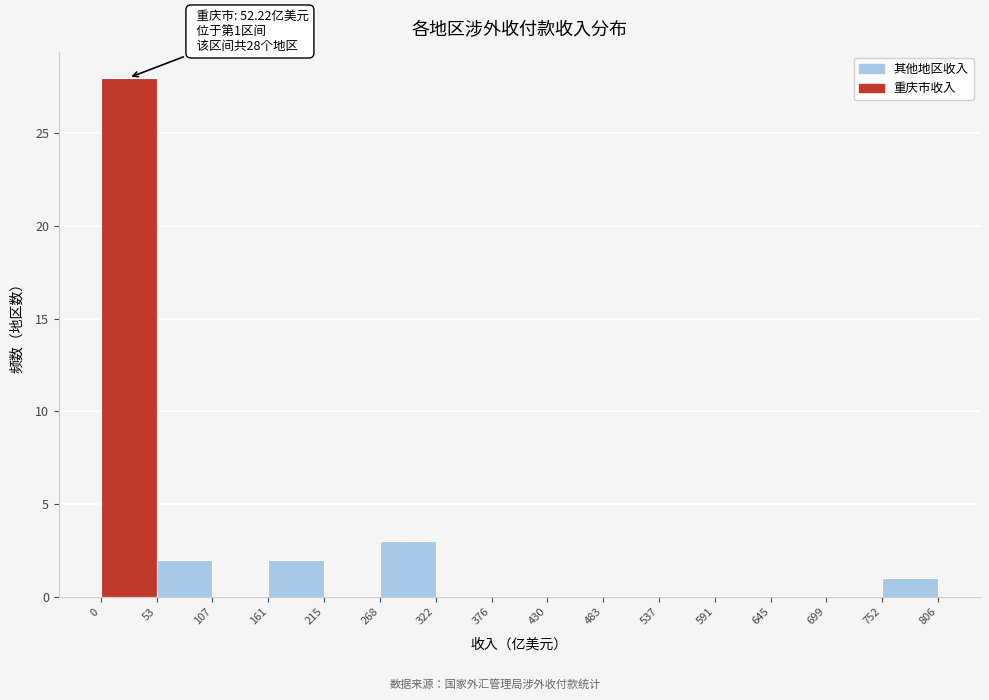

Which range on the x-axis has the tallest bar?

0 to 53